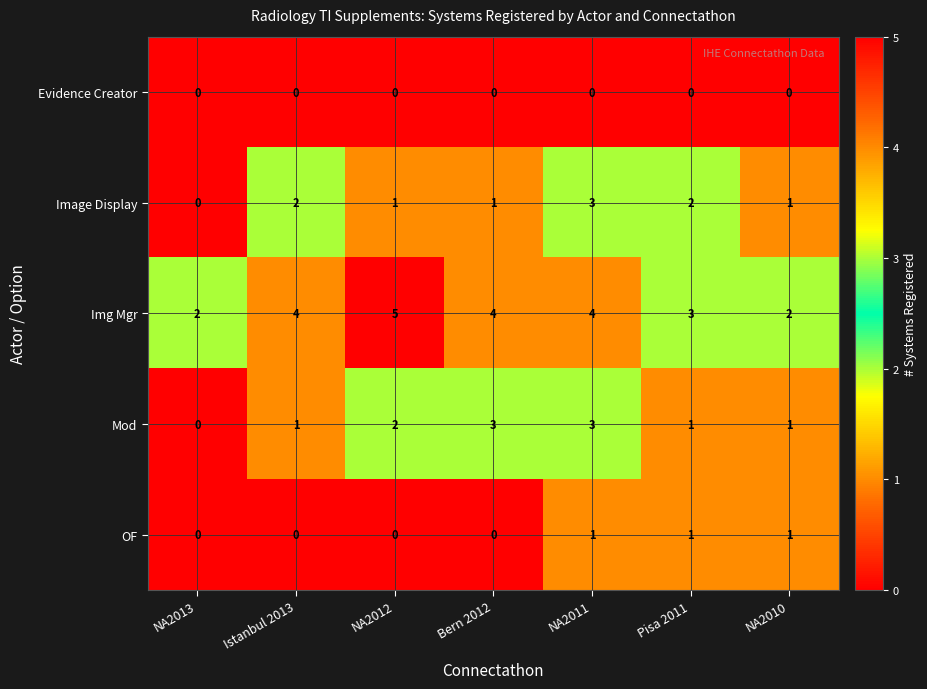

What is the difference between the maximum and second lowest values in the Img Mgr series?

3